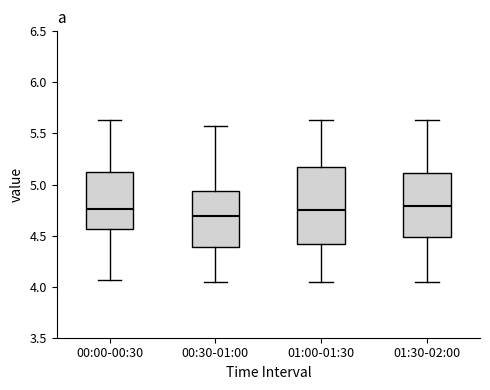

Reading left to right, read every box against the y-axis: the position of its median line, the range the box covers, and the ends of its whiskers. The values are not printed on the chart, so give them approximately, as read against the axis.

00:00-00:30: median 4.75, box 4.55 to 5.15, whiskers 4.05 to 5.65
00:30-01:00: median 4.70, box 4.40 to 4.95, whiskers 4.05 to 5.55
01:00-01:30: median 4.75, box 4.40 to 5.15, whiskers 4.05 to 5.65
01:30-02:00: median 4.80, box 4.50 to 5.10, whiskers 4.05 to 5.65